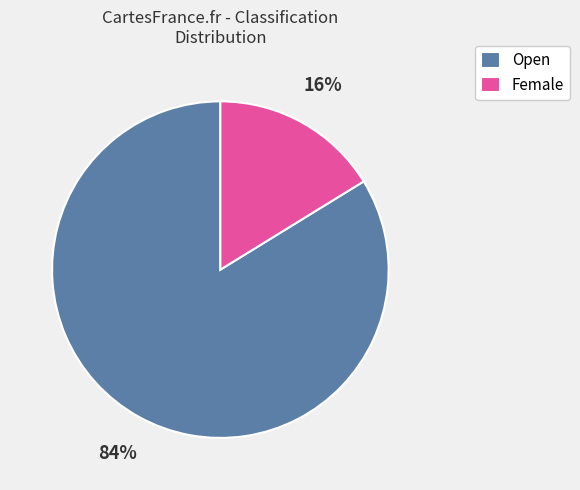

How many segments does this pie chart have?

2